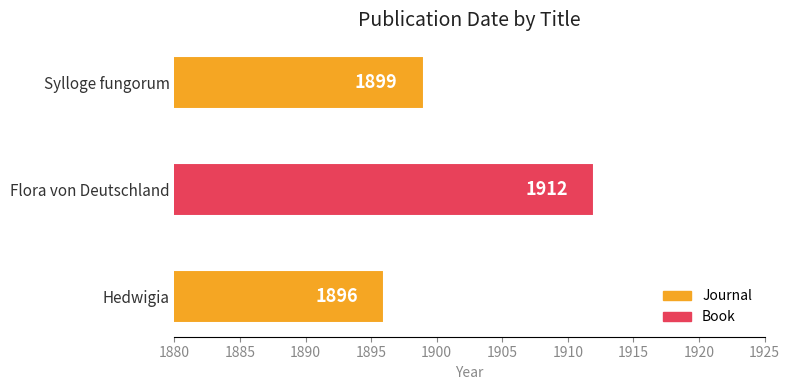

Which category has the highest value across all series?

Flora von Deutschland